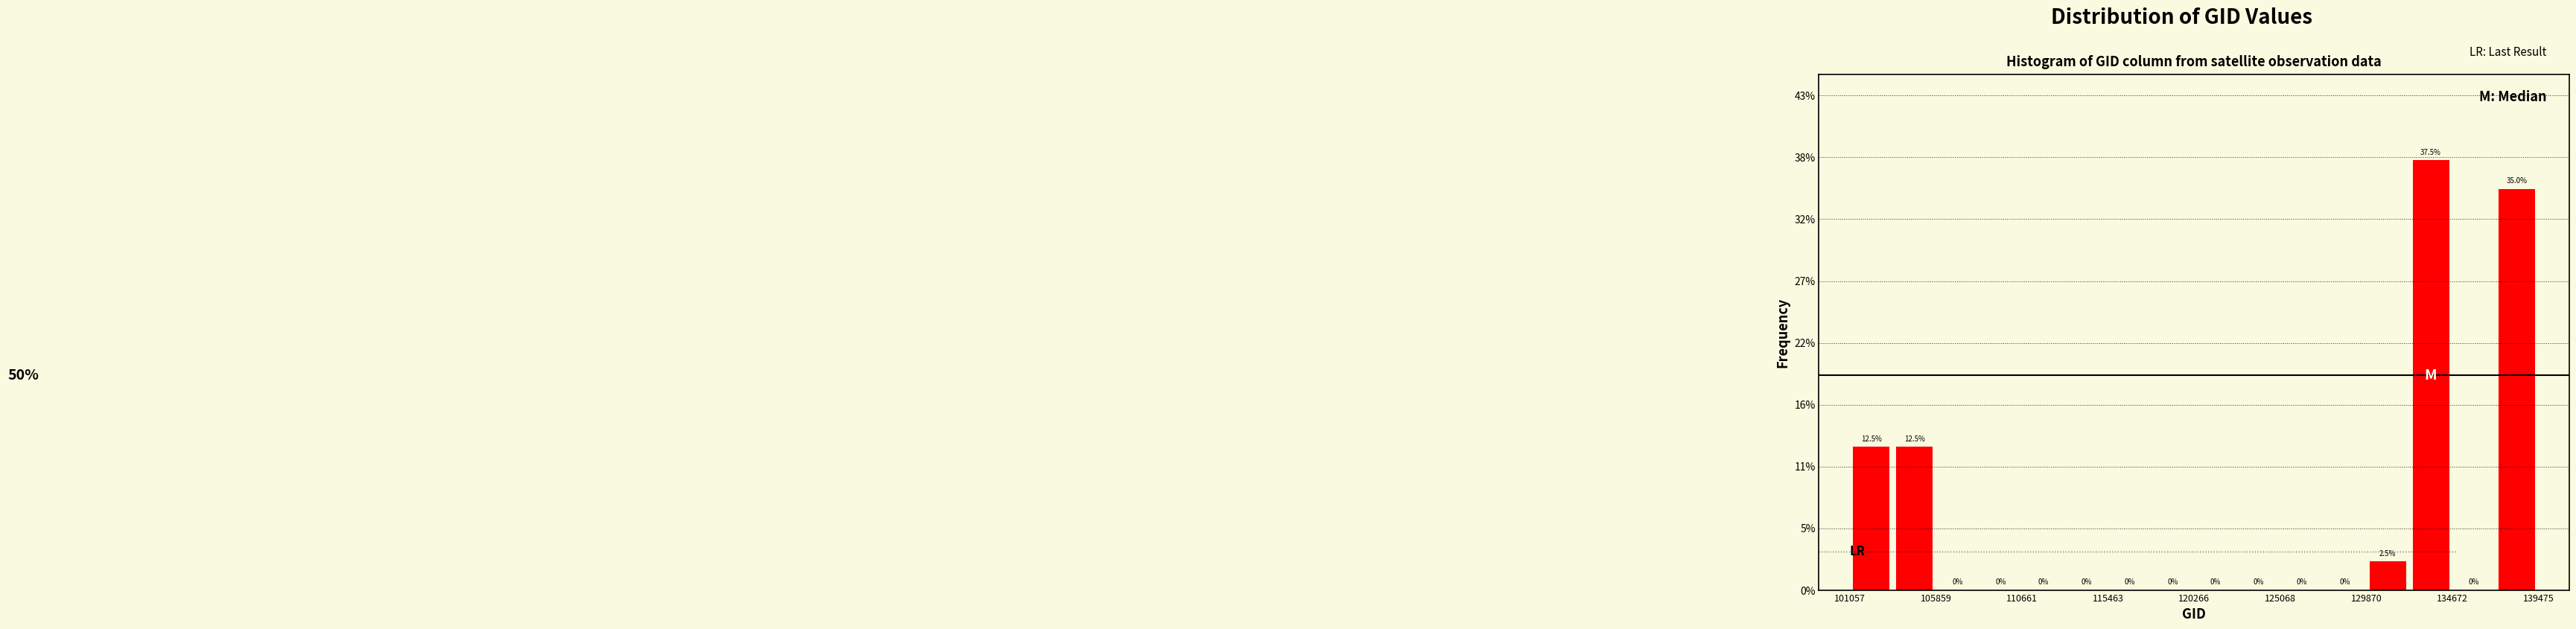

How tall is the bar that spans 132500 to 134500 on the x-axis? The bar edges are not printed on the chart, so give them approximately, as read against the axis.

37.5